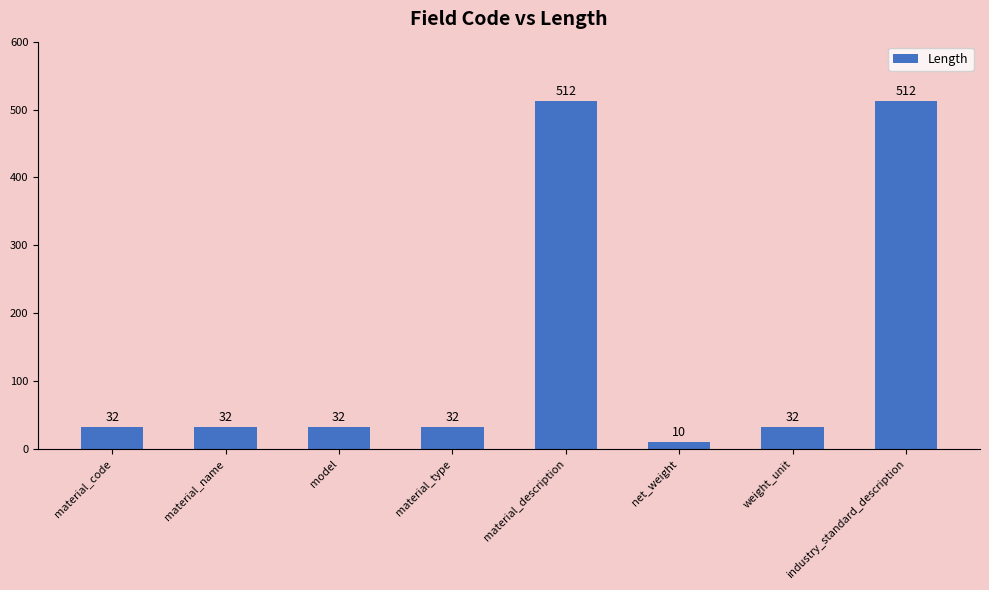

Approximately how many times larger is the value at material_code compared to net_weight?

3.2